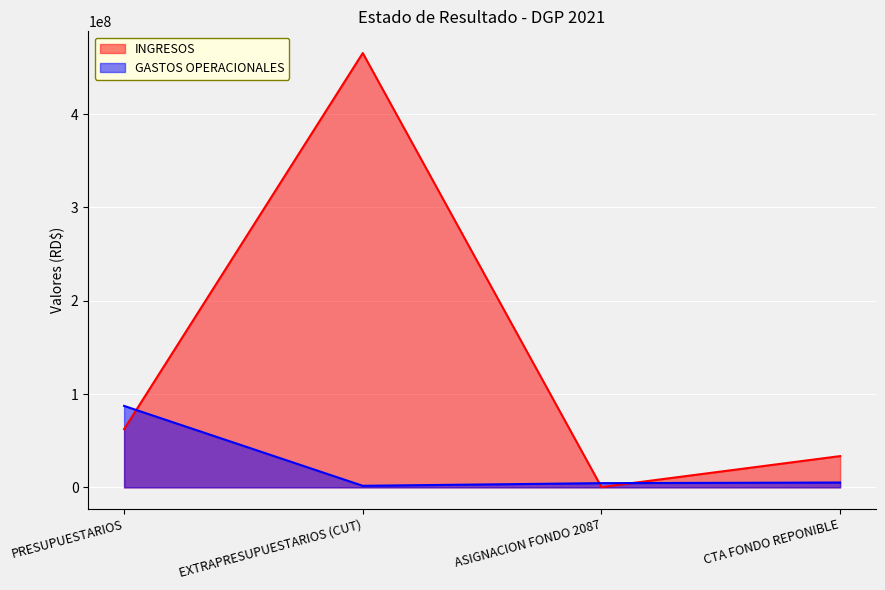

What is the difference between the highest and lowest values at EXTRAPRESUPUESTARIOS (CUT)?

463882924.0